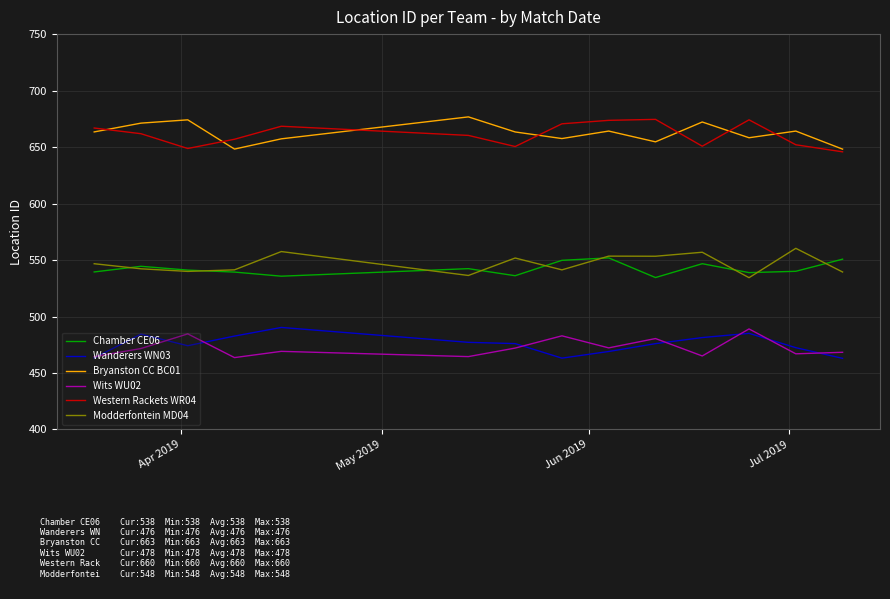

What is the highest value of the Chamber CE06 series?

551.9